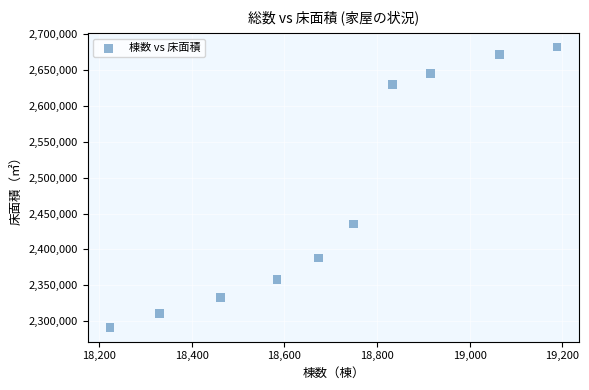

What Y value in the scatter plot is closest to 2486676?

2435440